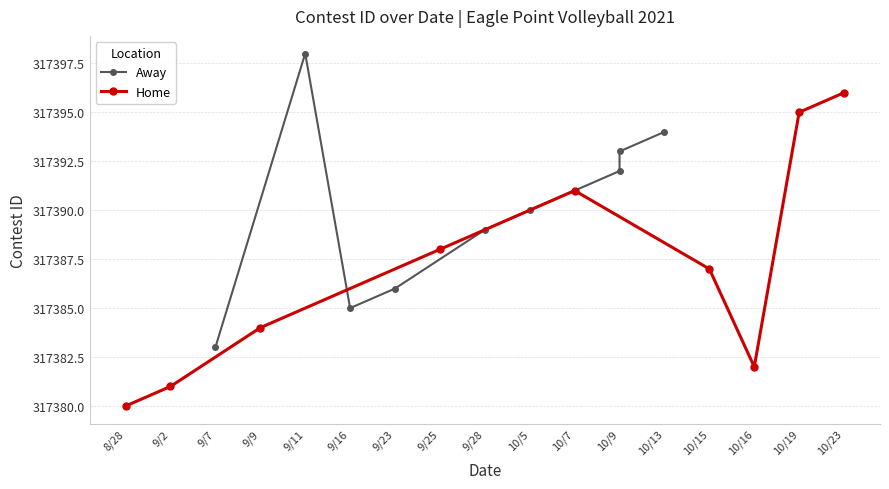

What is the value of the Home point at the 9th from the left?

317396